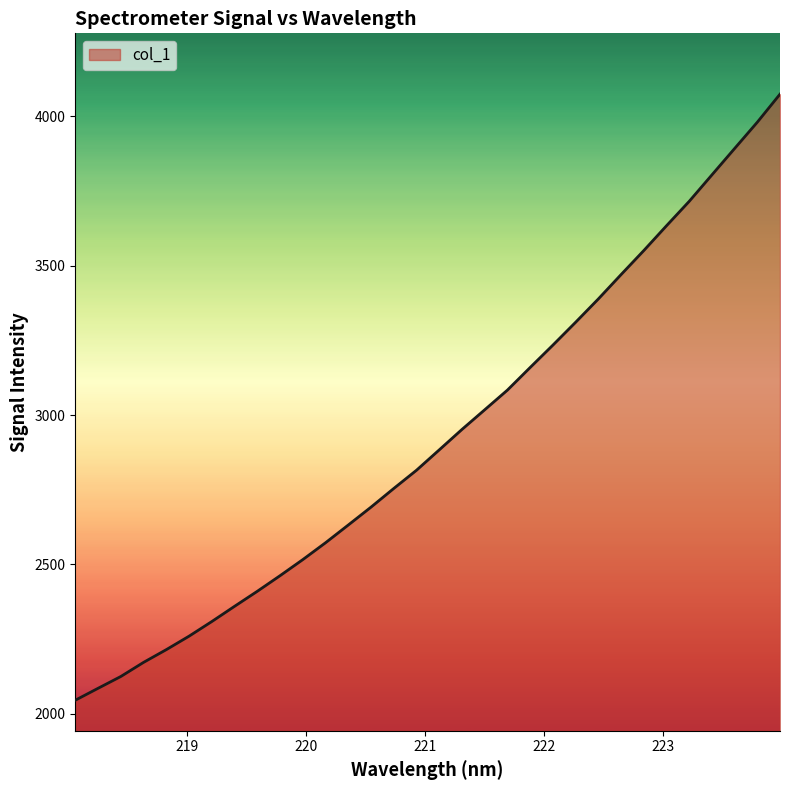

What is the greatest value displayed?

4074.3